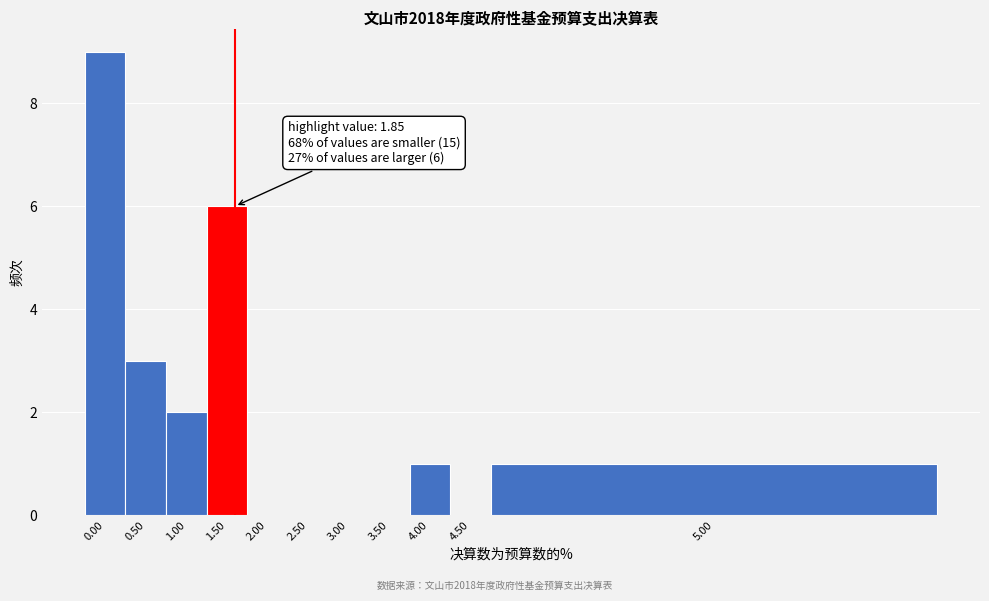

Reading left to right, list all the values displayed in this chart.

0.00=9	0.50=3	1.00=2	1.50=6	2.00=0	2.50=0	3.00=0	3.50=0	4.00=1	4.50=0	5.00=1